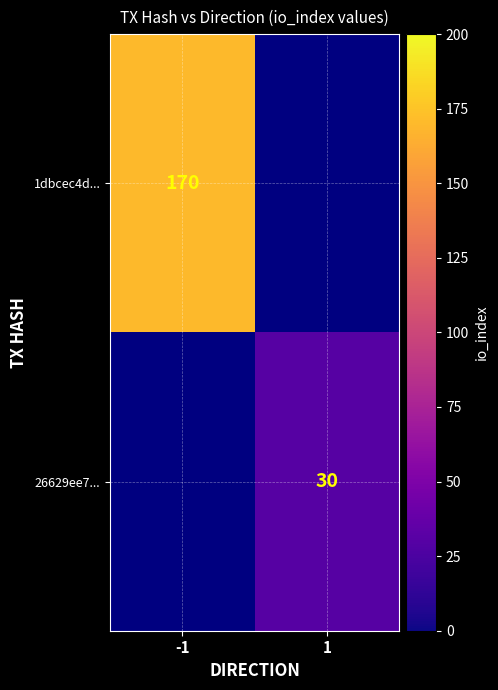

At -1, list the series in order from largest to smallest.

1dbcec4d..., 26629ee7...